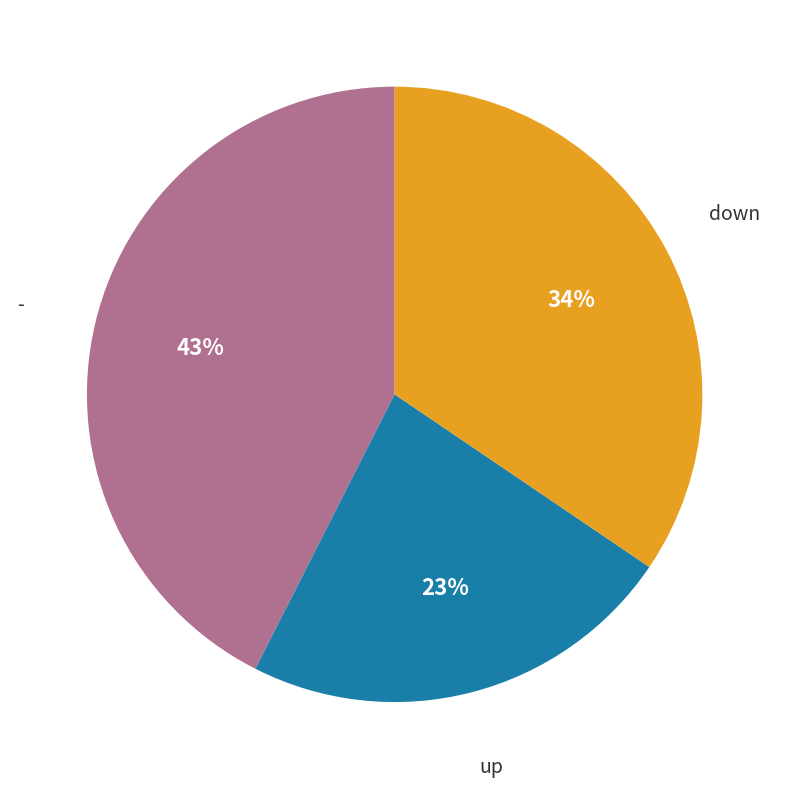

Between down and -, which is larger?

-